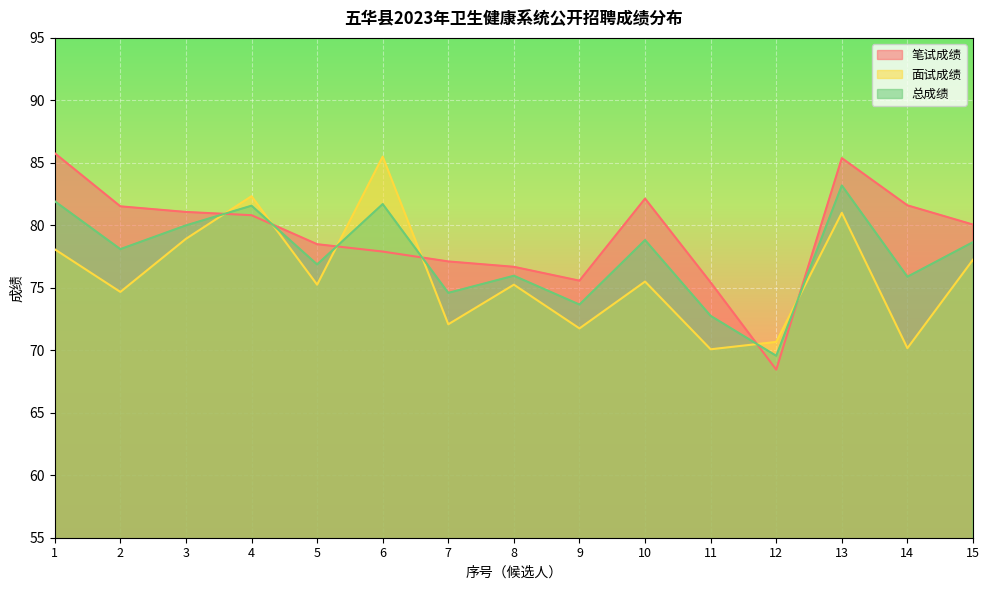

True or false: 面试成绩 and 笔试成绩 cross at least once.

True